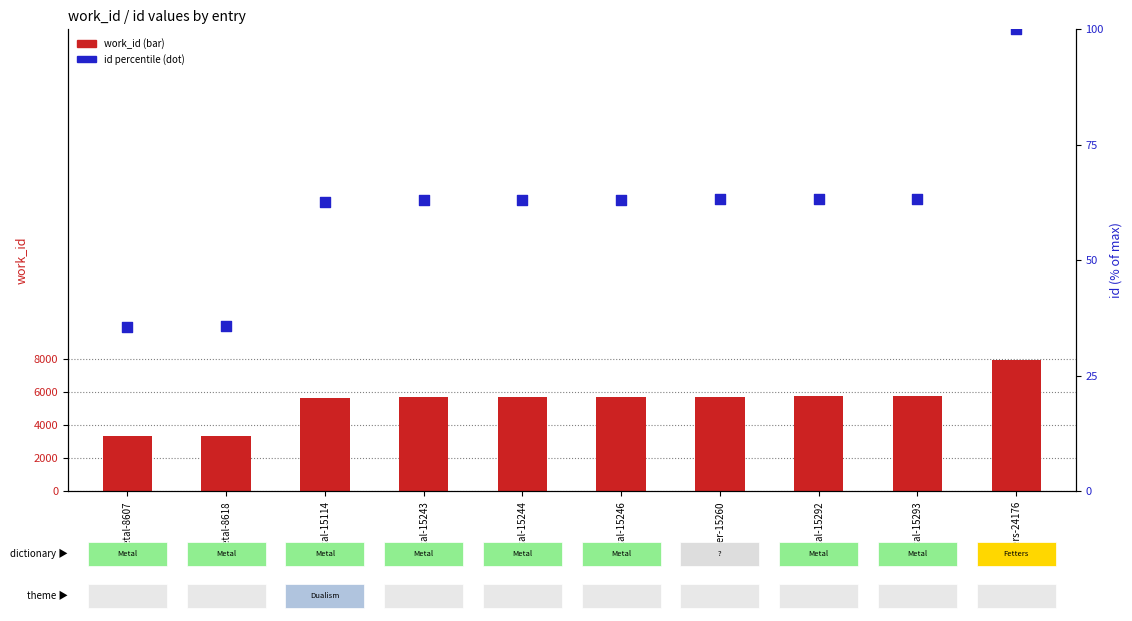

What are all the series names shown in the legend?

work_id, id (percentile)